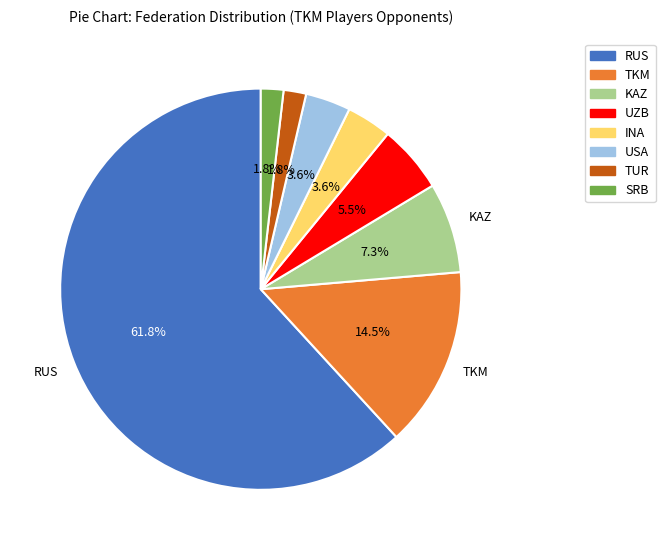

To the nearest percent, what is the average slice percentage?

12%